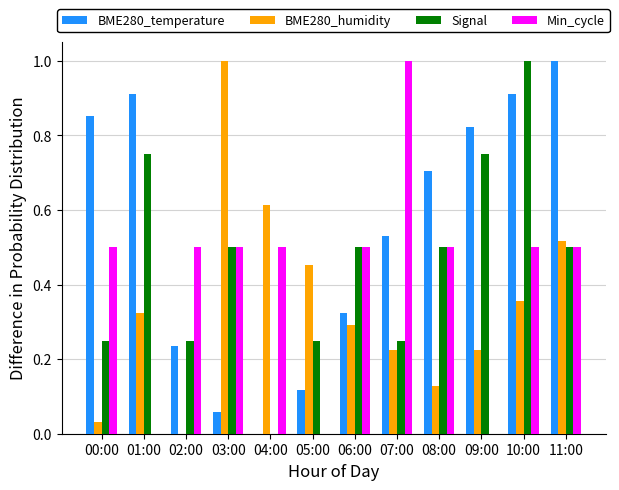

Which series changed the most between 08:00 and 10:00?

Signal